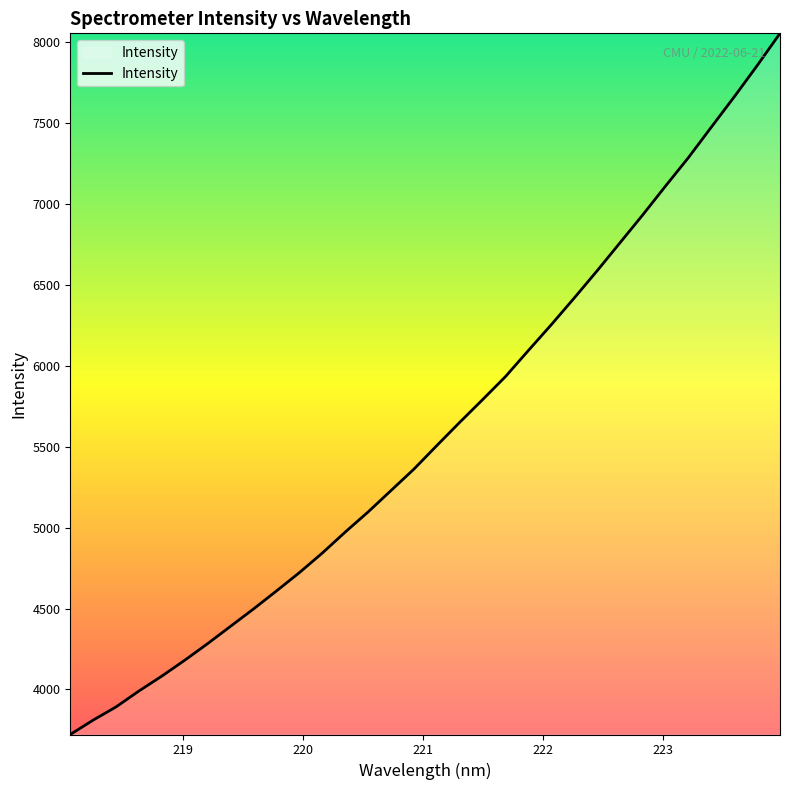

What is the difference between the maximum and minimum values?

4334.9